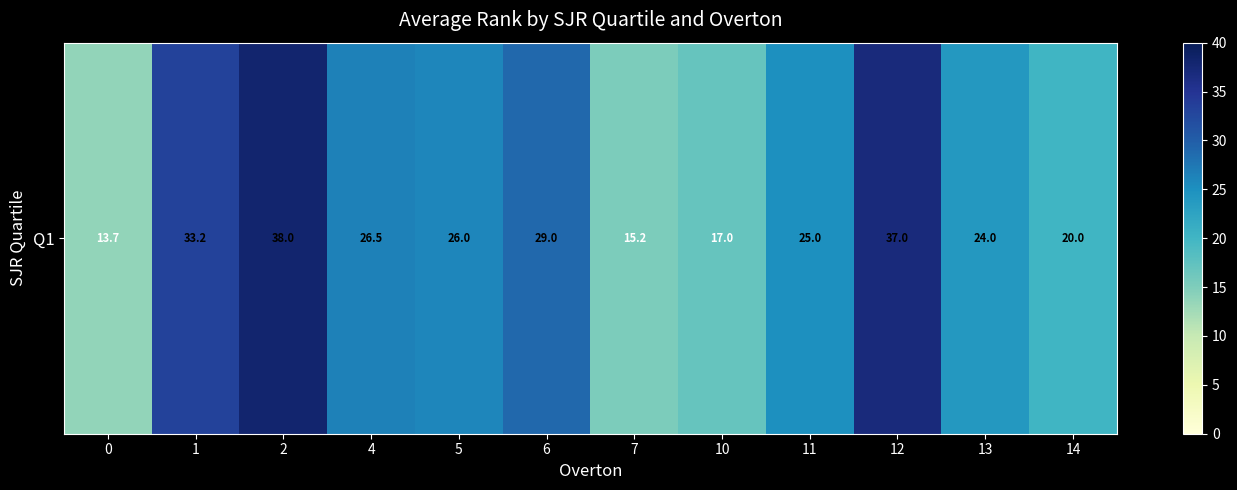

Rank the categories by value from lowest to highest.

0, 7, 10, 14, 13, 11, 5, 4, 6, 1, 12, 2